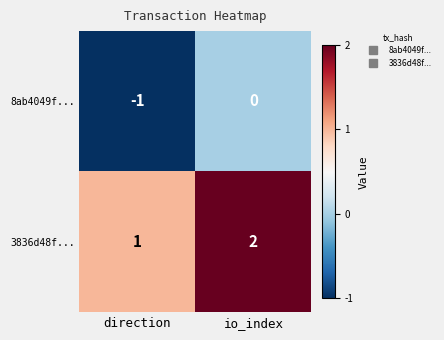

At which category does the chart reach its peak across all series?

io_index